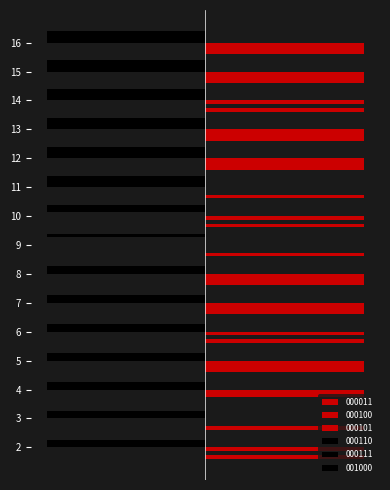

How many bars are there in total?

90